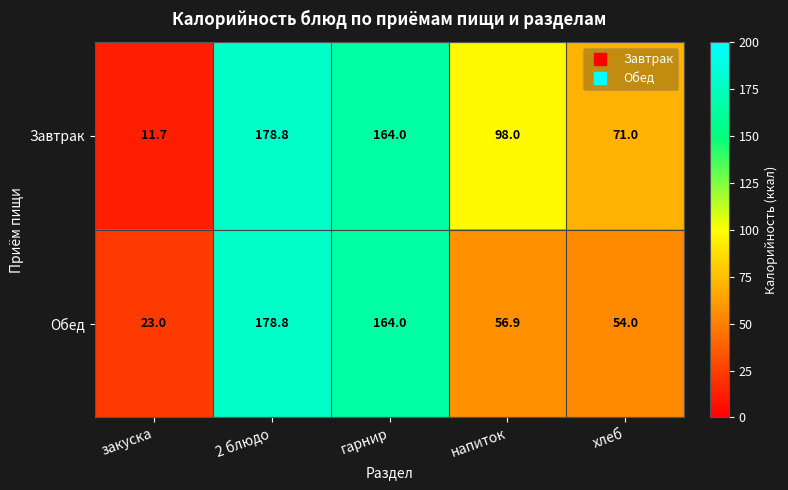

How many series are shown in this chart?

2